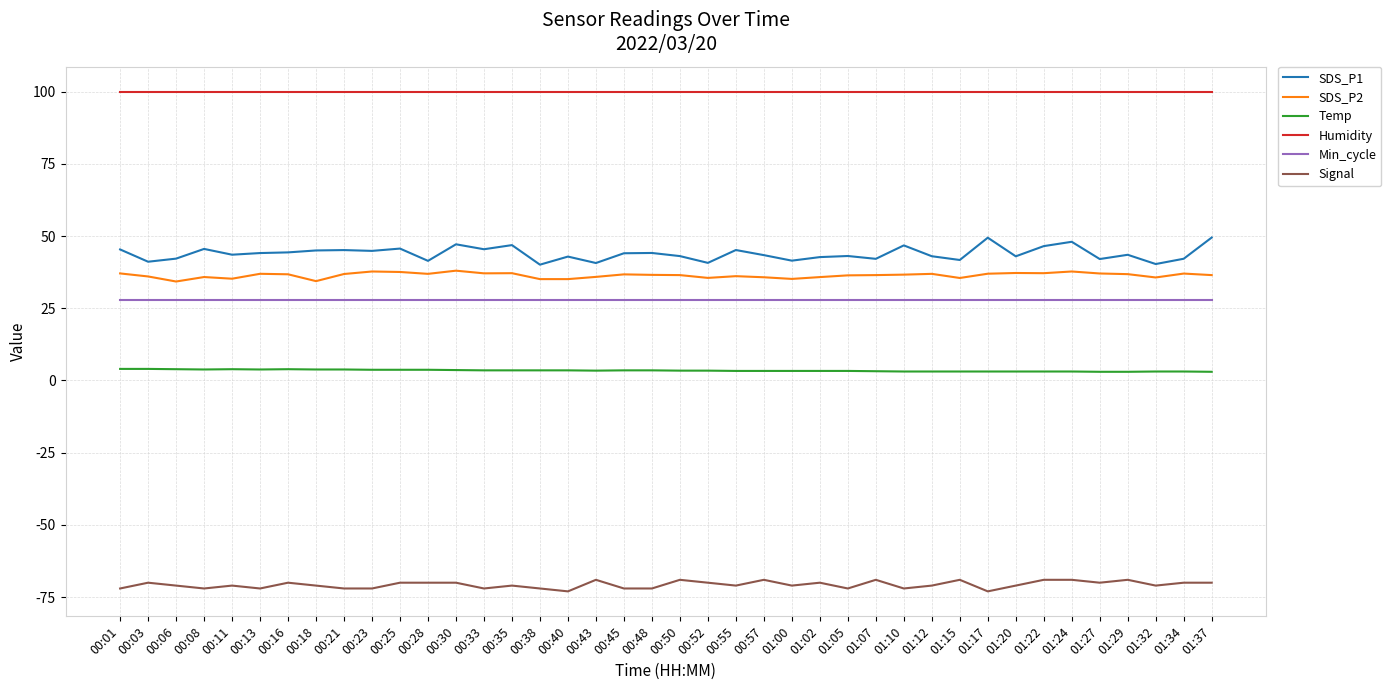

True or false: SDS_P2 and Humidity cross at least once.

False